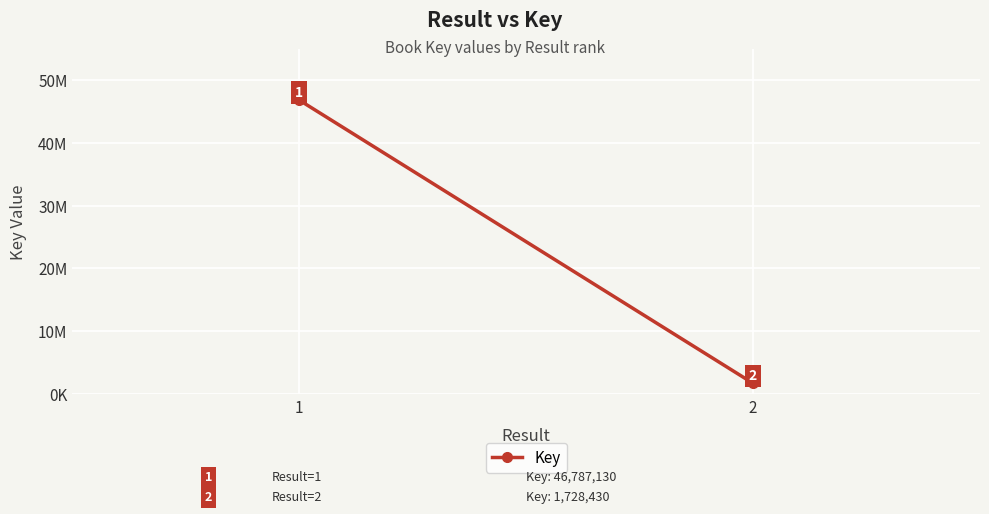

What is the minimum value shown in the chart?

1728430